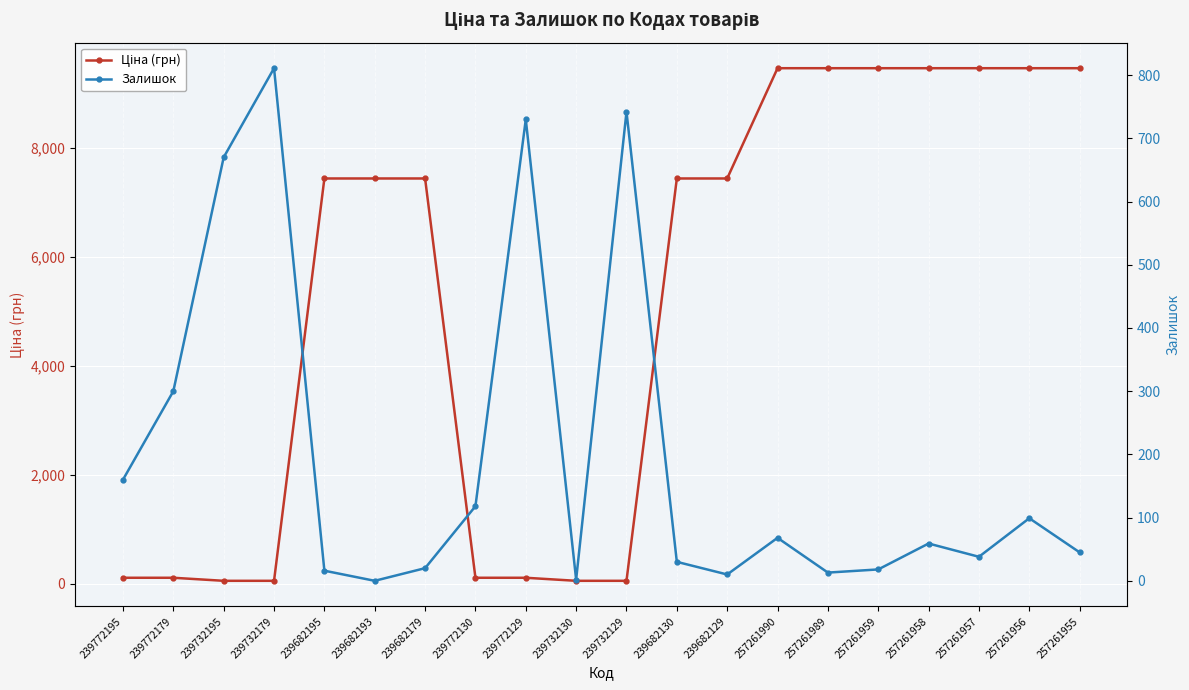

Between 257261989 and 257261956, which series saw the biggest shift?

Залишок